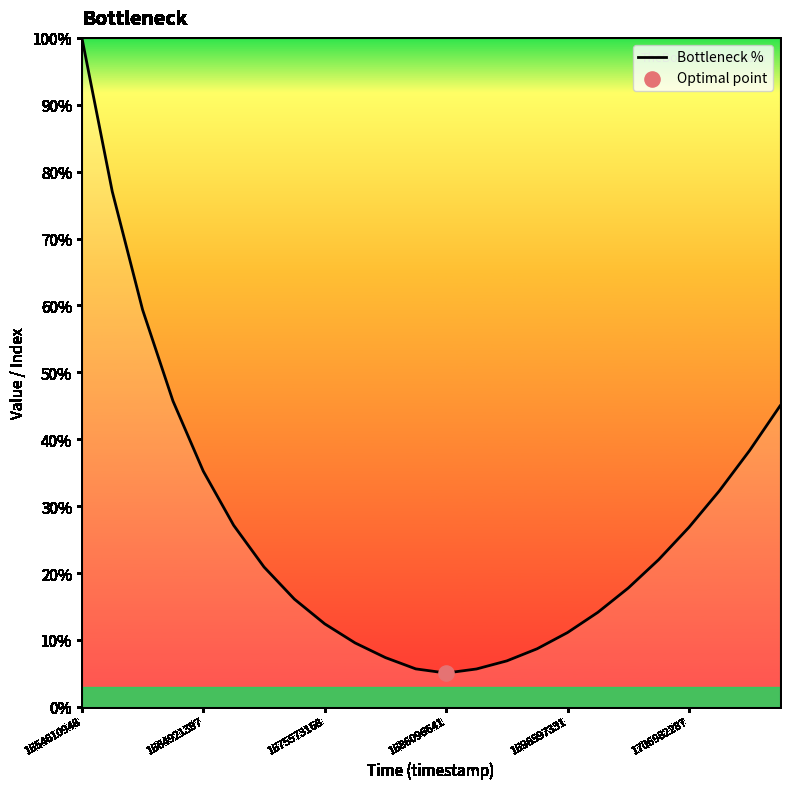

What is the difference between the maximum and minimum values?

94.9